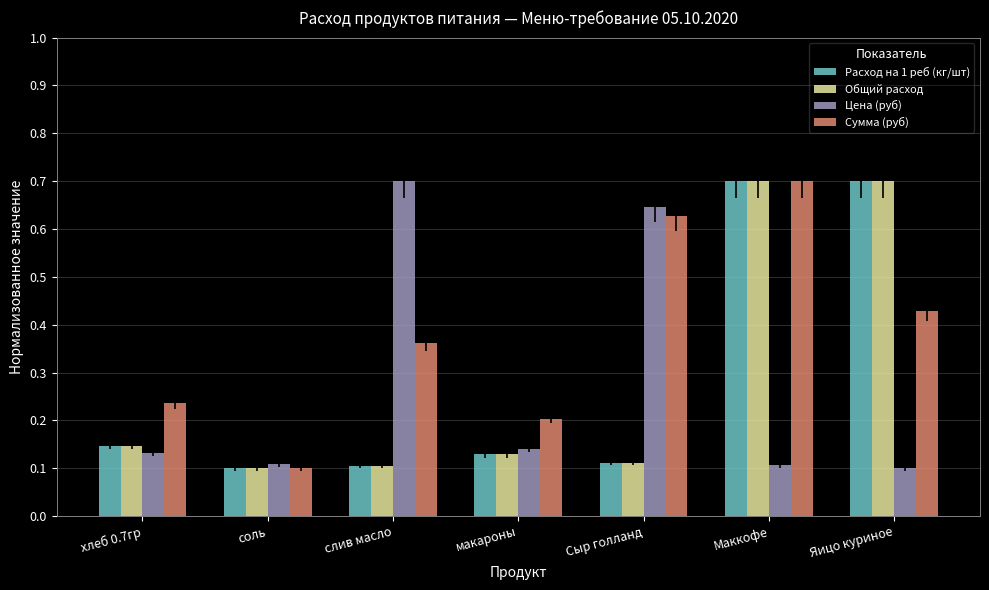

What is the value of the Общий расход bar at the 7th from the left?

0.7